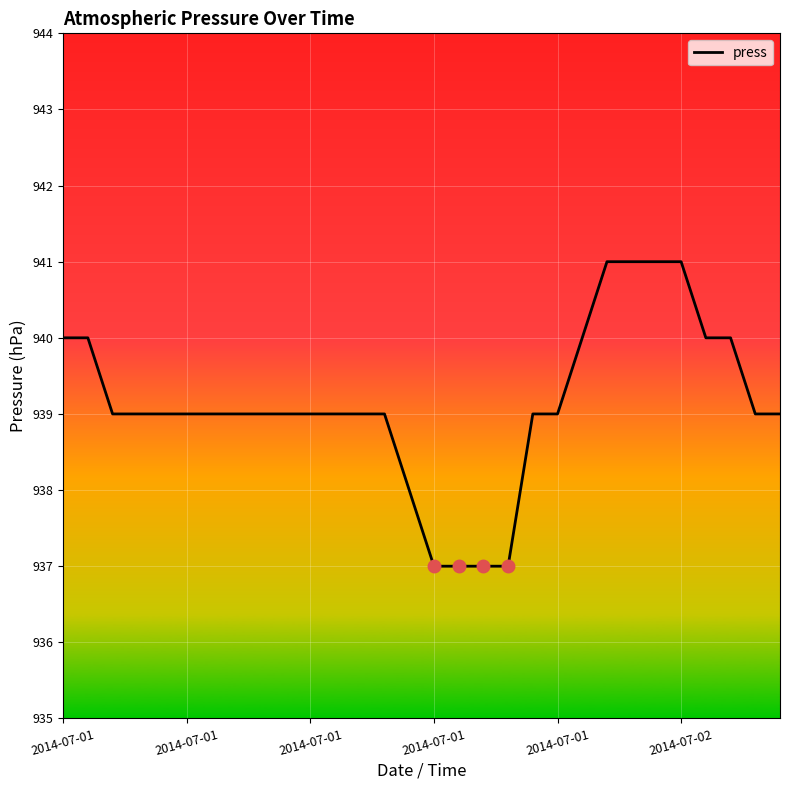

What is the difference between the maximum and minimum values?

4